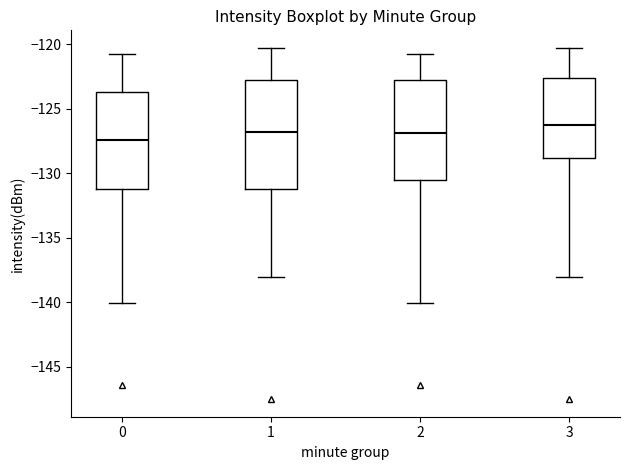

Which box's median line is the lowest?

0